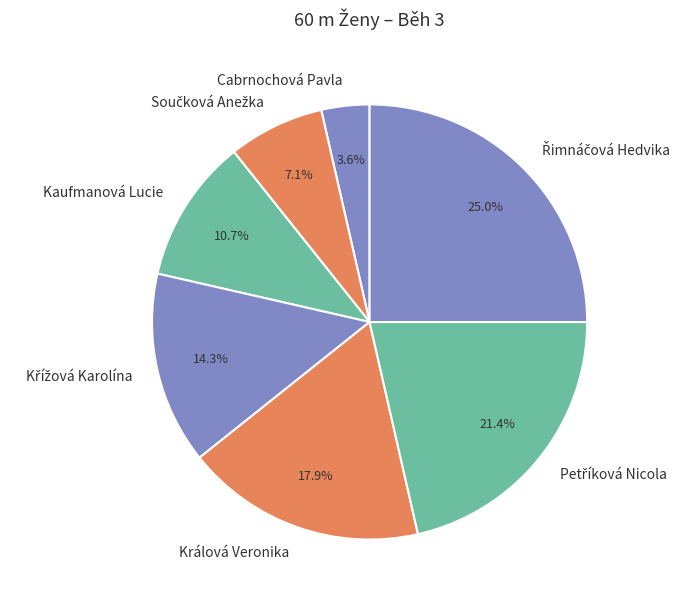

The Kaufmanová Lucie slice represents 11% of the pie. True or false?

True